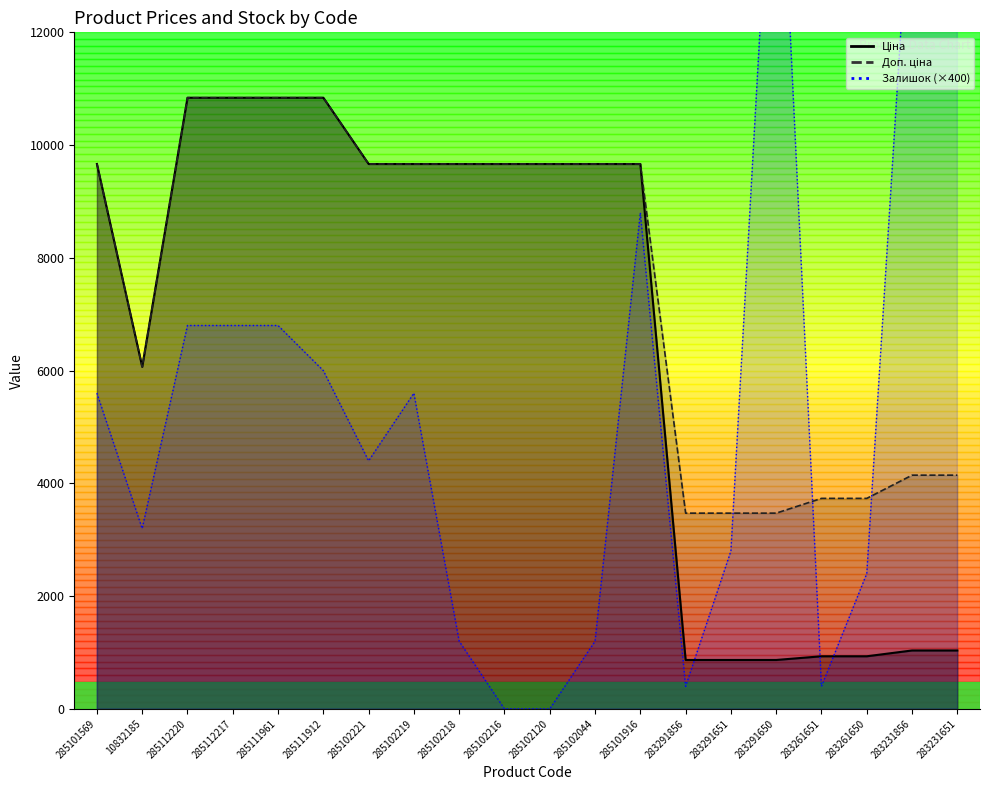

True or false: Ціна has more than 0 interior local peaks.

False